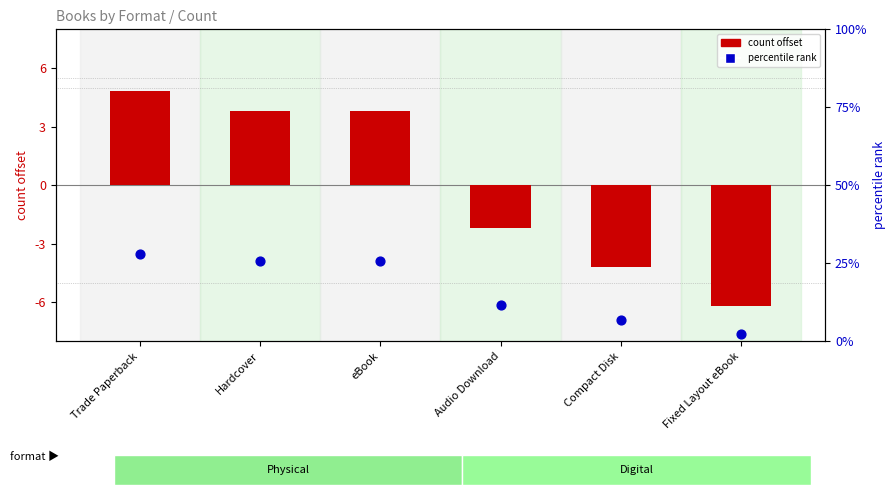

Which series reaches the maximum Y coordinate?

percentile rank within formats